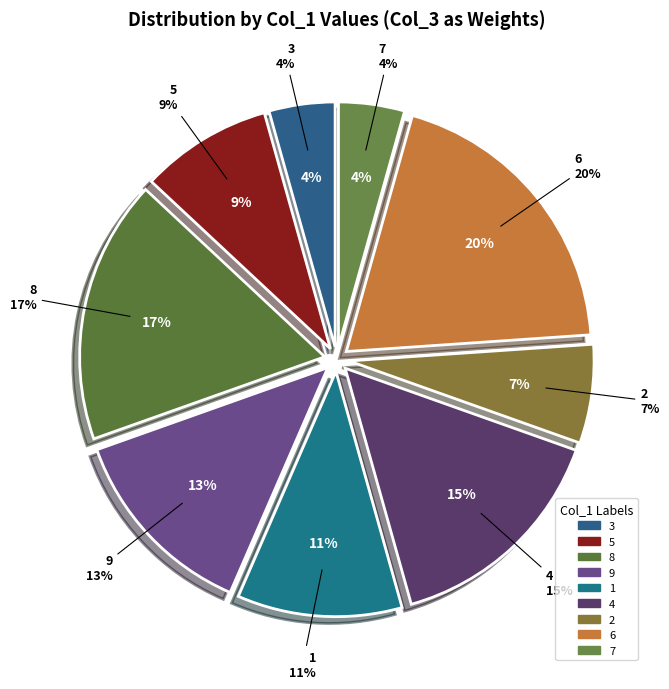

Is it true that 2 is 1% of the pie?

False